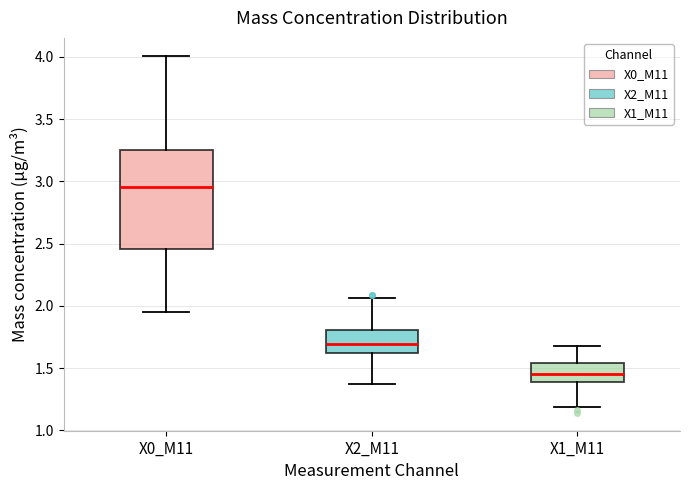

Which box is the tallest, from its lower edge to its upper edge?

X0_M11